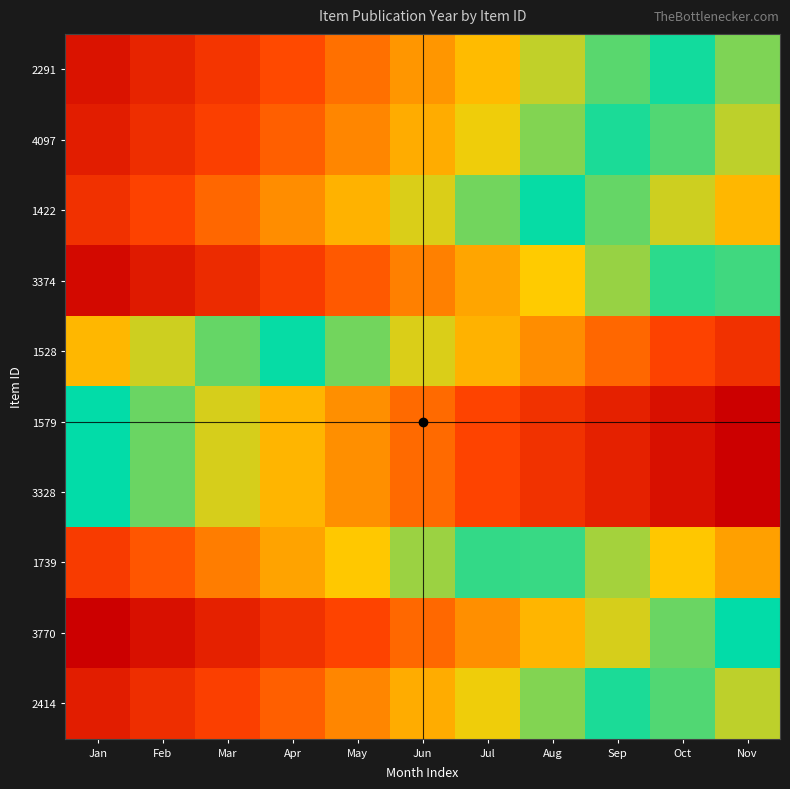

Reading right to left, transcribe all the data shown in this chart.

2291: Nov=-2.0	Oct=-0.3	Sep=1.4	Aug=3.1	Jul=4.8	Jun=6.5	May=8.2	Apr=9.9	Mar=11.6	Feb=13.3	Jan=15.0
4097: Nov=-3.0	Oct=-1.3	Sep=0.4	Aug=2.1	Jul=3.8	Jun=5.5	May=7.2	Apr=8.9	Mar=10.6	Feb=12.3	Jan=14.0
1422: Nov=-5.0	Oct=-3.3	Sep=-1.6	Aug=0.1	Jul=1.8	Jun=3.5	May=5.2	Apr=6.9	Mar=8.6	Feb=10.3	Jan=12.0
3374: Nov=-1.0	Oct=0.7	Sep=2.4	Aug=4.1	Jul=5.8	Jun=7.5	May=9.2	Apr=10.9	Mar=12.6	Feb=14.3	Jan=16.0
1528: Nov=-12.0	Oct=-10.3	Sep=-8.6	Aug=-6.9	Jul=-5.2	Jun=-3.5	May=-1.8	Apr=-0.1	Mar=1.6	Feb=3.3	Jan=5.0
1579: Nov=-17.0	Oct=-15.3	Sep=-13.6	Aug=-11.9	Jul=-10.2	Jun=-8.5	May=-6.8	Apr=-5.1	Mar=-3.4	Feb=-1.7	Jan=0.0
3328: Nov=-17.0	Oct=-15.3	Sep=-13.6	Aug=-11.9	Jul=-10.2	Jun=-8.5	May=-6.8	Apr=-5.1	Mar=-3.4	Feb=-1.7	Jan=0.0
1739: Nov=-6.0	Oct=-4.3	Sep=-2.6	Aug=-0.9	Jul=0.8	Jun=2.5	May=4.2	Apr=5.9	Mar=7.6	Feb=9.3	Jan=11.0
3770: Nov=0.0	Oct=1.7	Sep=3.4	Aug=5.1	Jul=6.8	Jun=8.5	May=10.2	Apr=11.9	Mar=13.6	Feb=15.3	Jan=17.0
2414: Nov=-3.0	Oct=-1.3	Sep=0.4	Aug=2.1	Jul=3.8	Jun=5.5	May=7.2	Apr=8.9	Mar=10.6	Feb=12.3	Jan=14.0